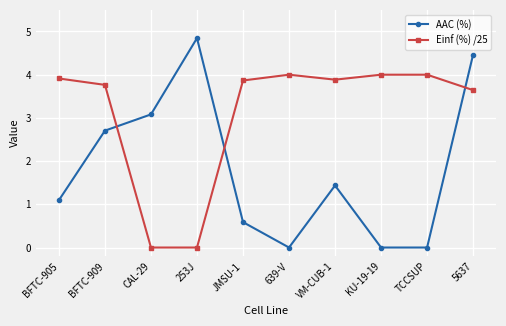

Where is the first local maximum for AAC (%)?

253J